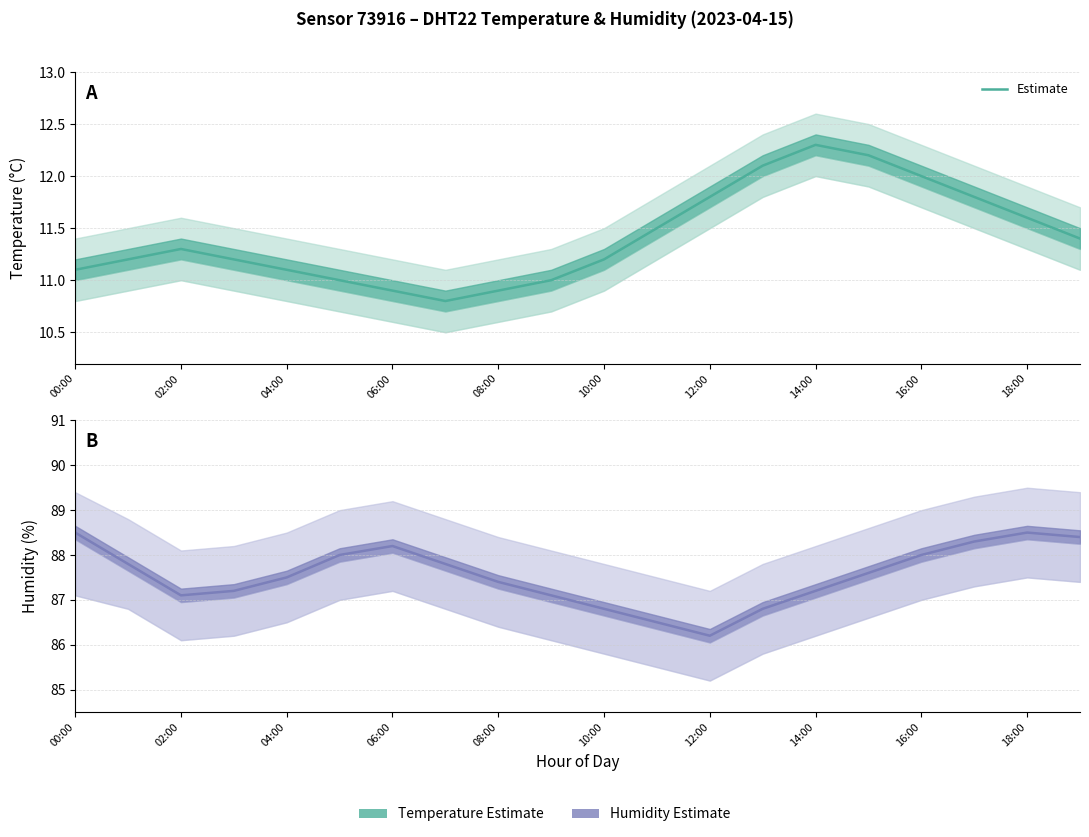

How many points are lower than both their immediate neighbors (excluding endpoints)?

2